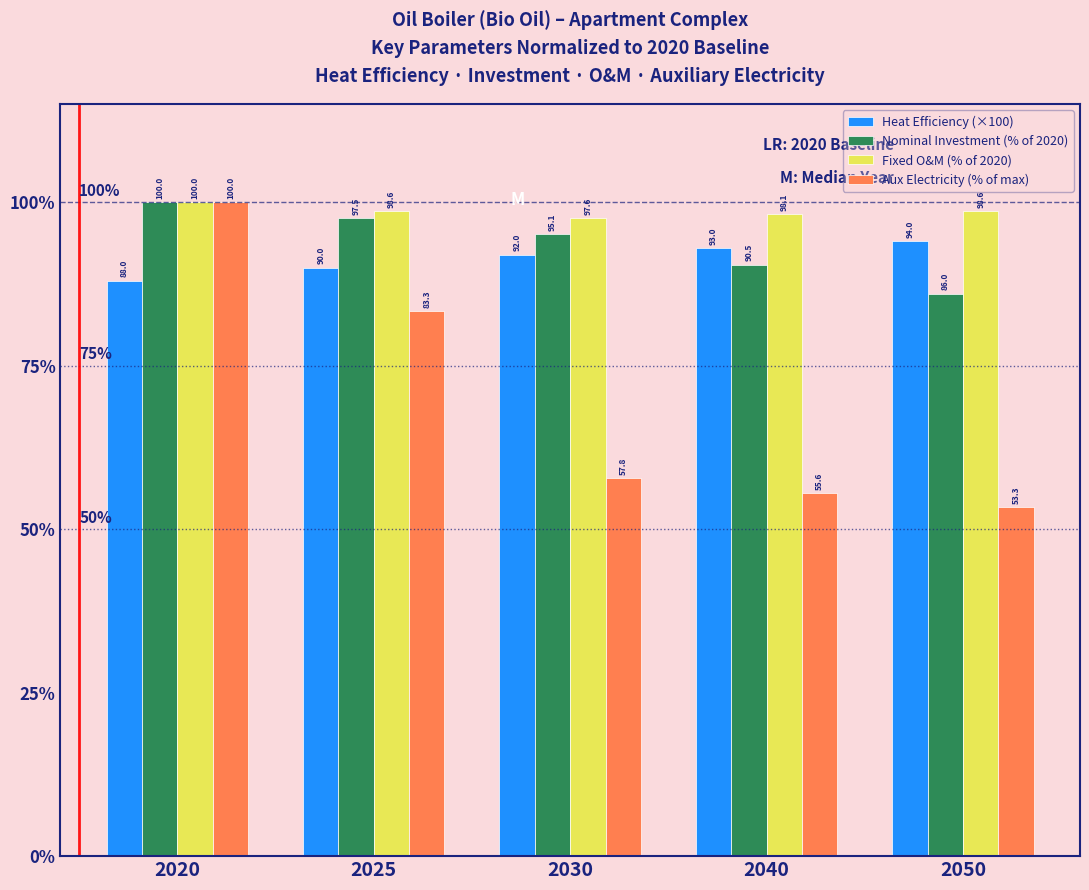

Reading left to right, transcribe all the data shown in this chart.

Heat Efficiency (×100): 2020=88.0	2025=90.0	2030=92.0	2040=93.0	2050=94.0
Nominal Investment (% of 2020): 2020=100.0	2025=97.5	2030=95.1	2040=90.5	2050=86.0
Fixed O&M (% of 2020): 2020=100.0	2025=98.6	2030=97.6	2040=98.1	2050=98.6
Aux Electricity (% of max): 2020=100.0	2025=83.3	2030=57.8	2040=55.6	2050=53.3